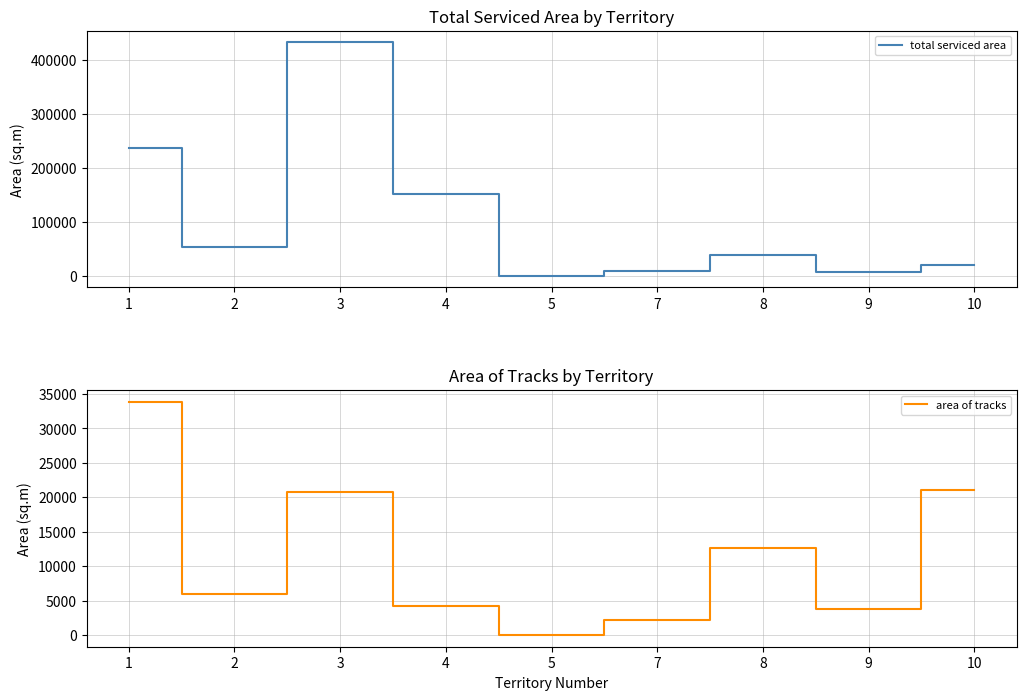

How many interior local valleys does the total serviced area series have?

3